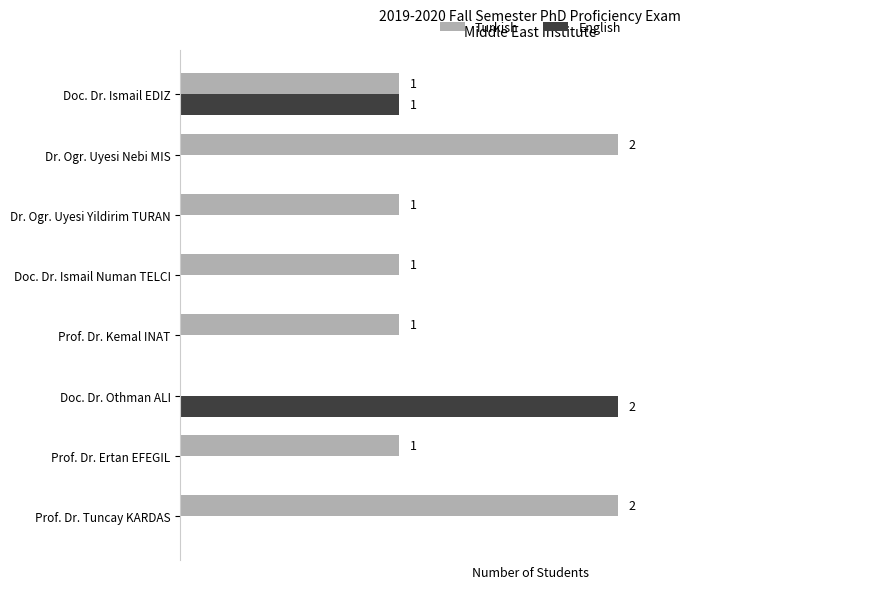

Which series has the largest total across all categories?

Turkish